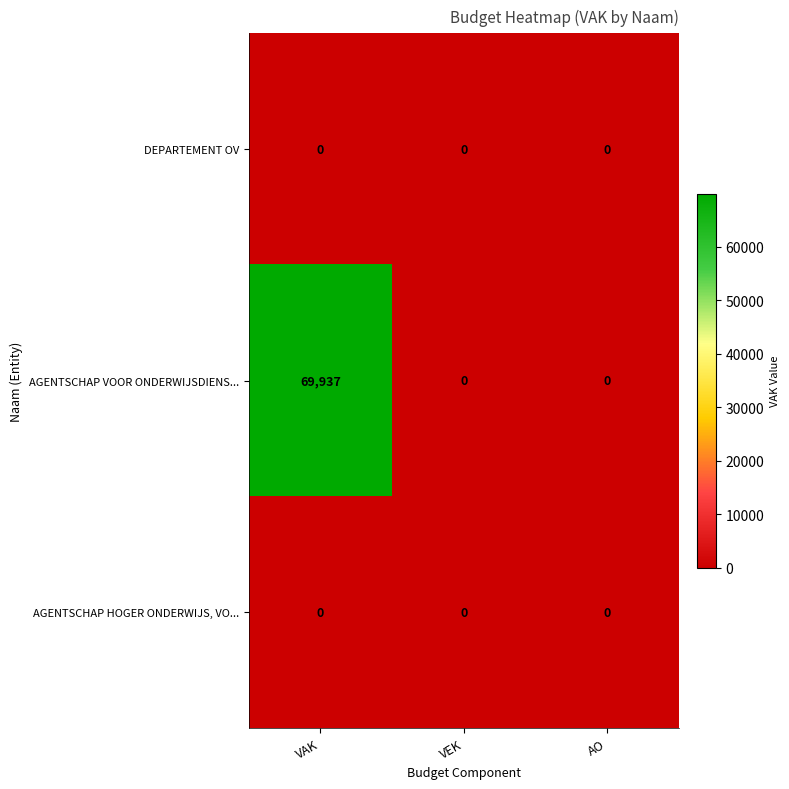

Reading left to right, extract all data points from this chart.

DEPARTEMENT OV: 0	0	0
AGENTSCHAP VOOR ONDERWIJSDIENS...: 69937	0	0
AGENTSCHAP HOGER ONDERWIJS, VO...: 0	0	0